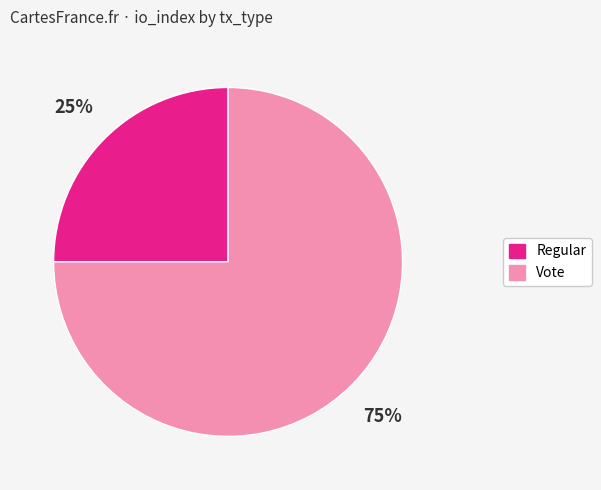

Approximately how many times larger is the value at Regular compared to Vote?

0.3